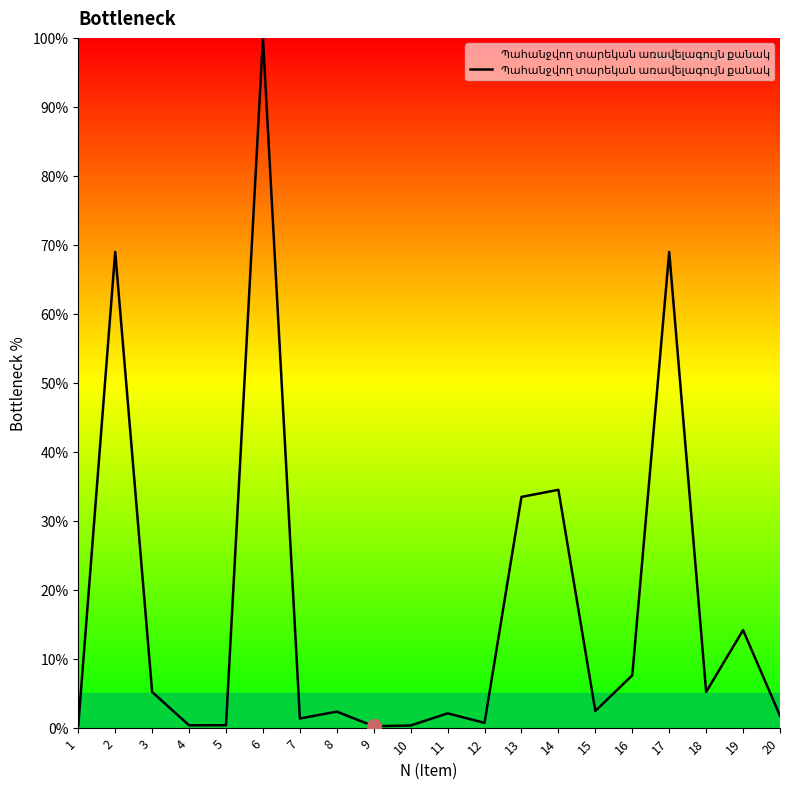

Is it true that the value at 17 is 26.4?

False